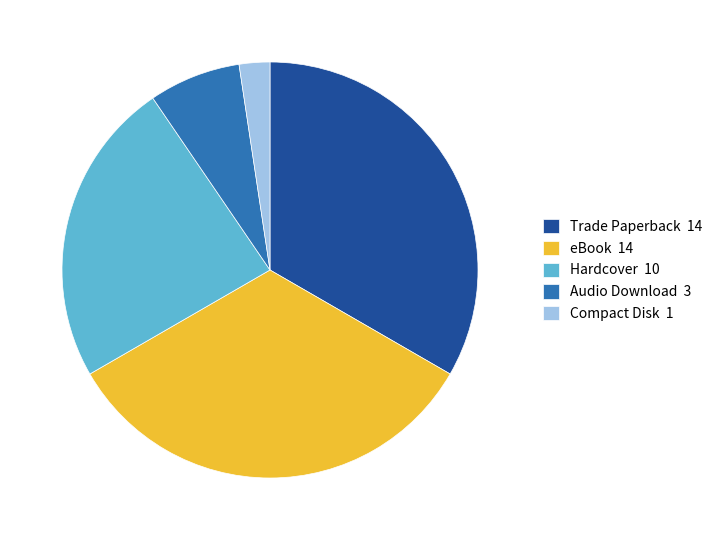

Approximately how many times larger is the value at Audio Download compared to eBook?

0.2